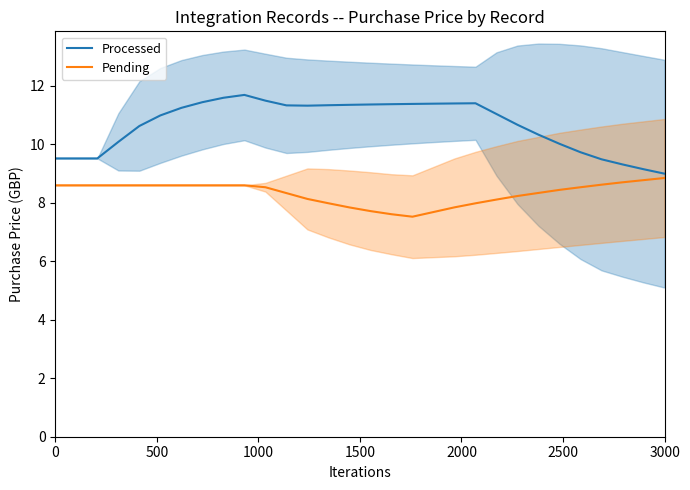

In Processed, how many points are higher than both neighbors (excluding endpoints)?

2